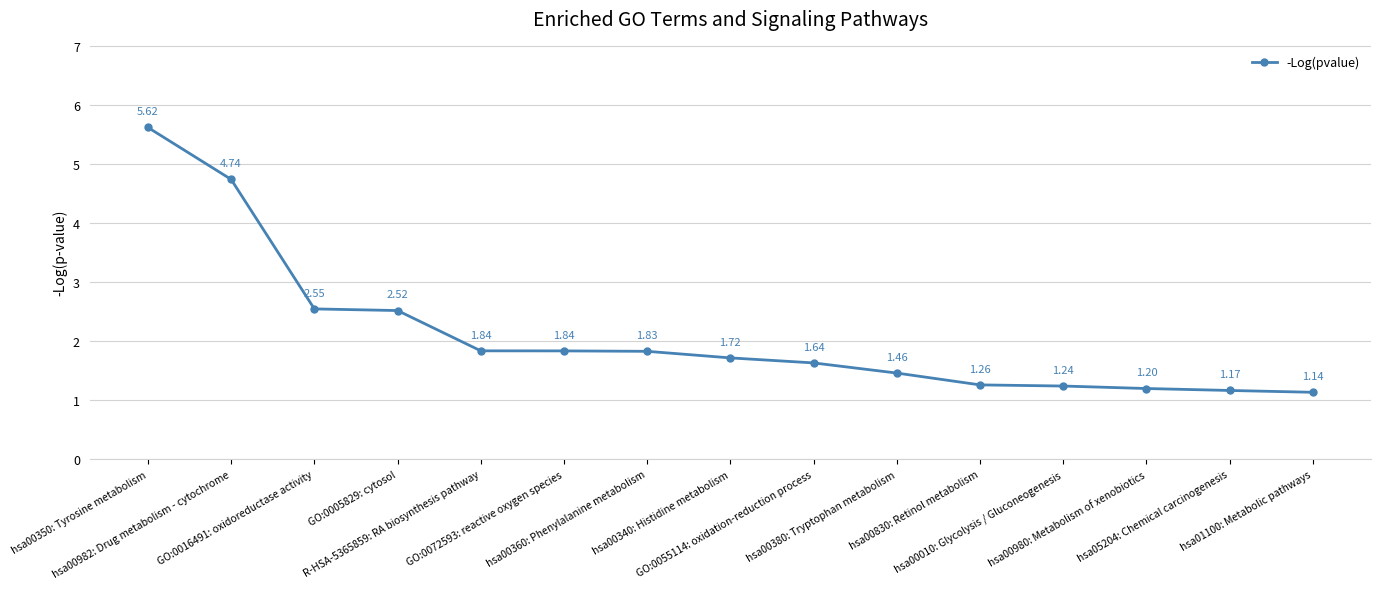

Between hsa01100: Metabolic pathways and GO:0055114: oxidation-reduction process, which is larger?

GO:0055114: oxidation-reduction process